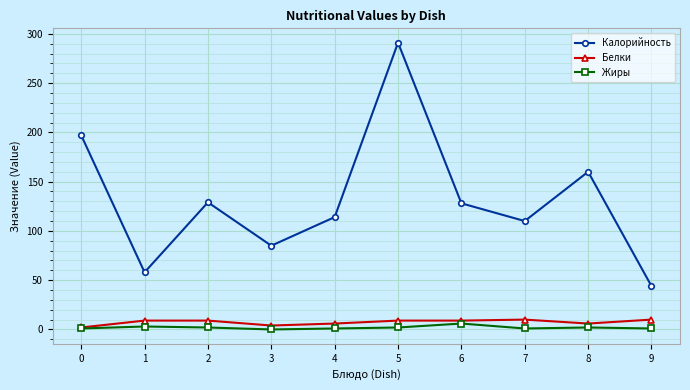

Count the number of data series in this chart.

3